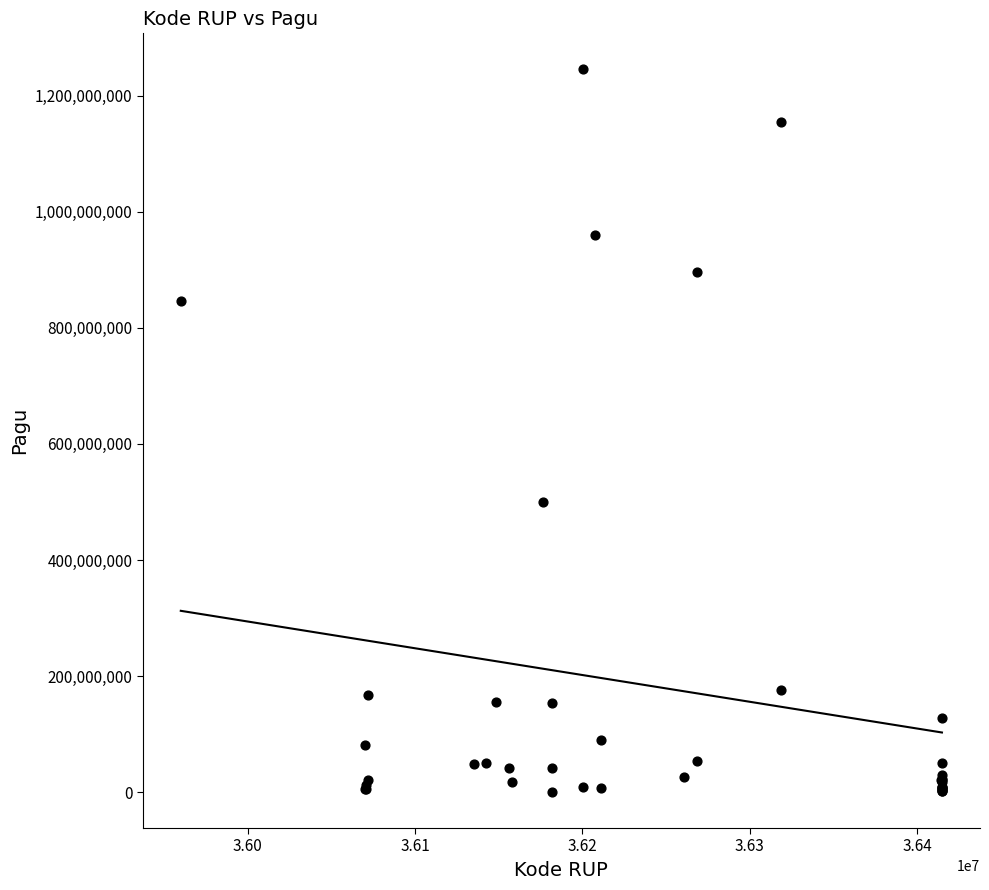

What Y value in the scatter plot is closest to 622840000?

499932000